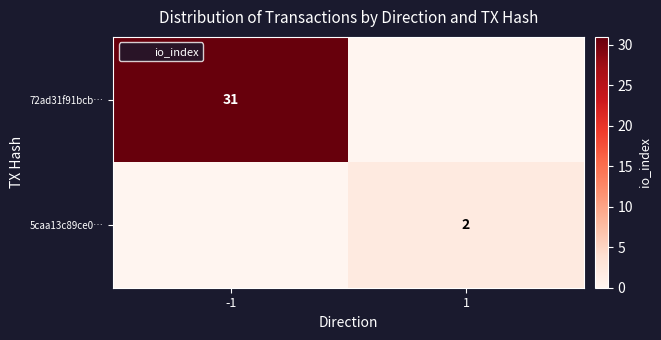

How many values in 72ad31f91bcb… are above zero?

1